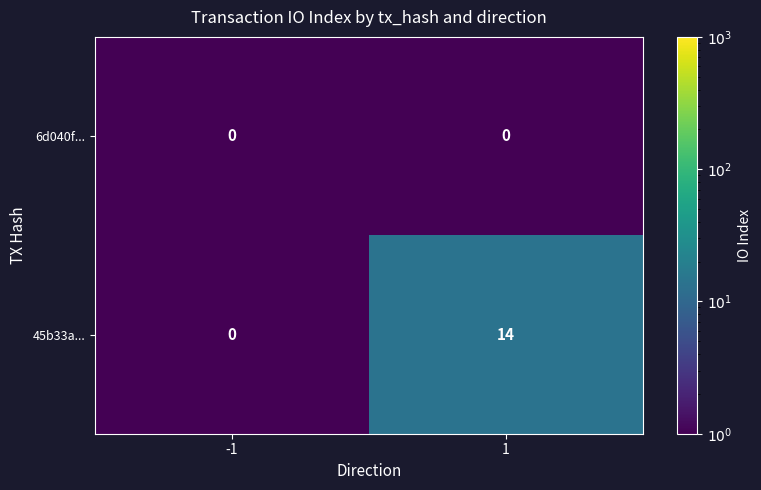

What is the maximum value shown in the chart?

14